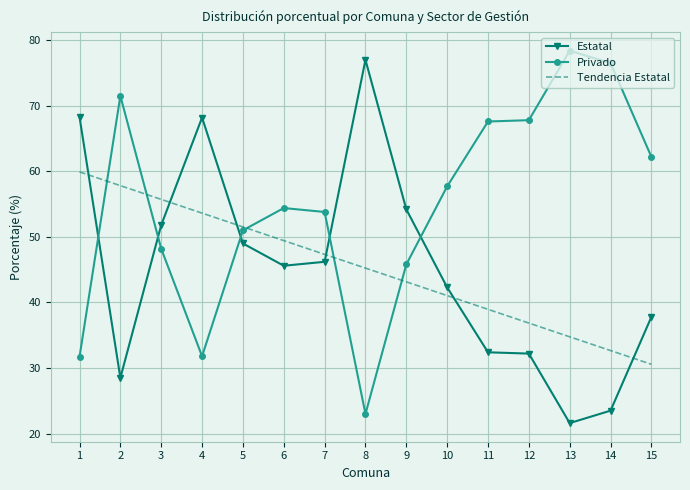

Between 3 and 15, which series saw the biggest shift?

Tendencia Estatal